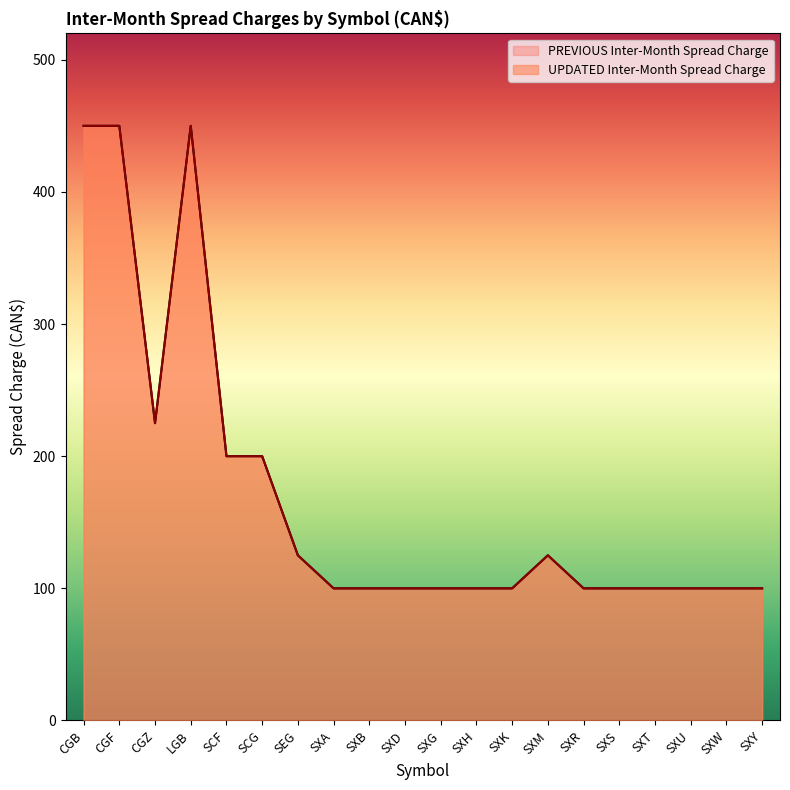

List the labels in order of value, smallest first.

SXA, SXB, SXD, SXG, SXH, SXK, SXR, SXS, SXT, SXU, SXW, SXY, SEG, SXM, SCF, SCG, CGZ, CGB, CGF, LGB